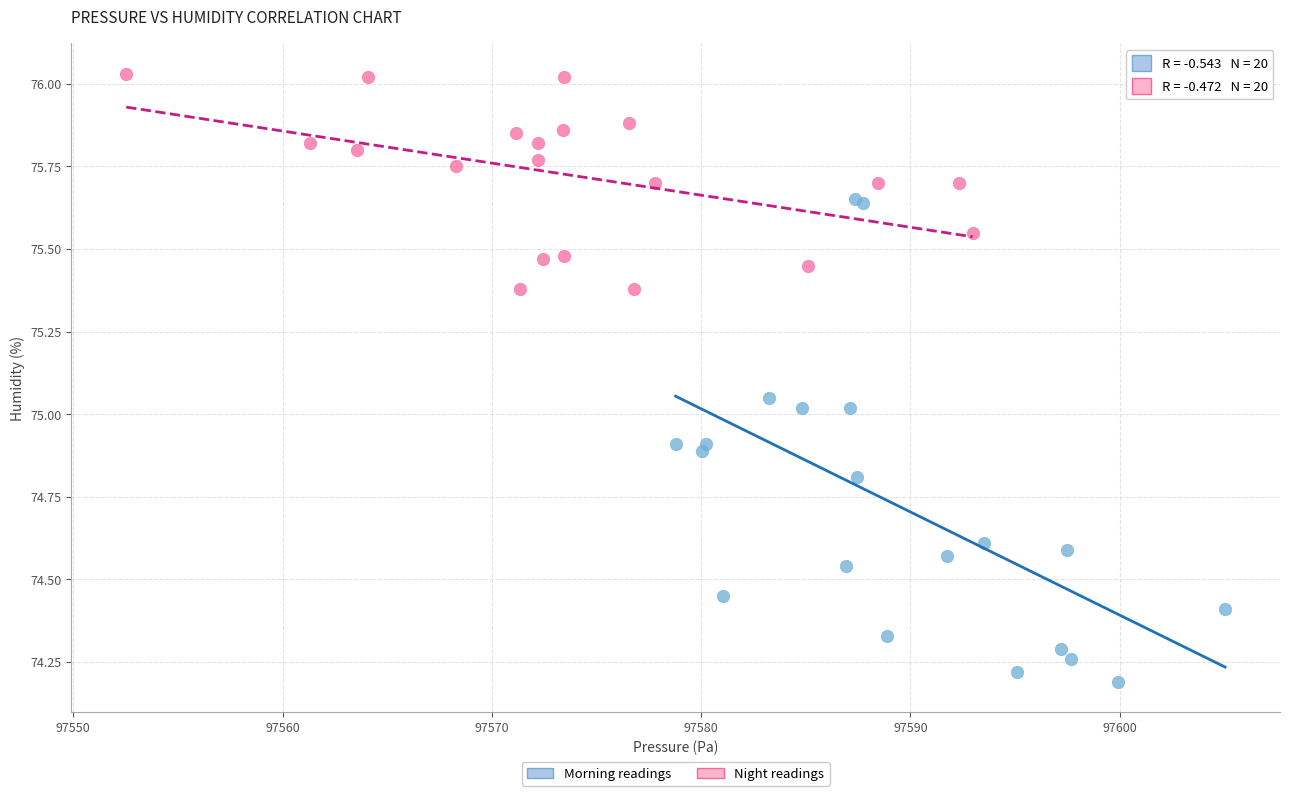

Which series has the widest spread of Y values?

Morning readings